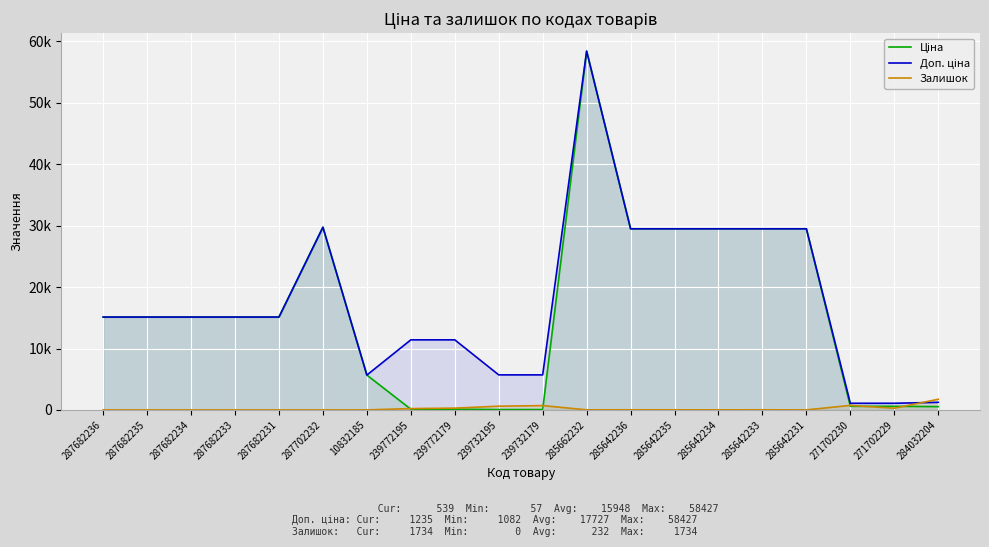

How many lines are shown in the chart?

3